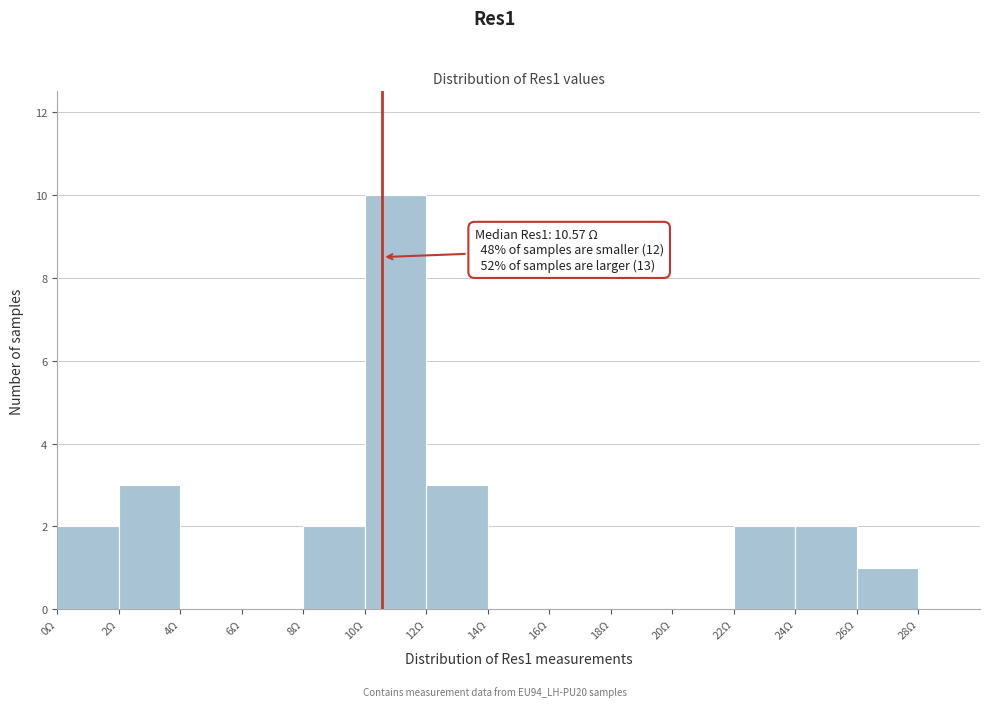

Over which range of the x-axis is the bar tallest?

10 to 12